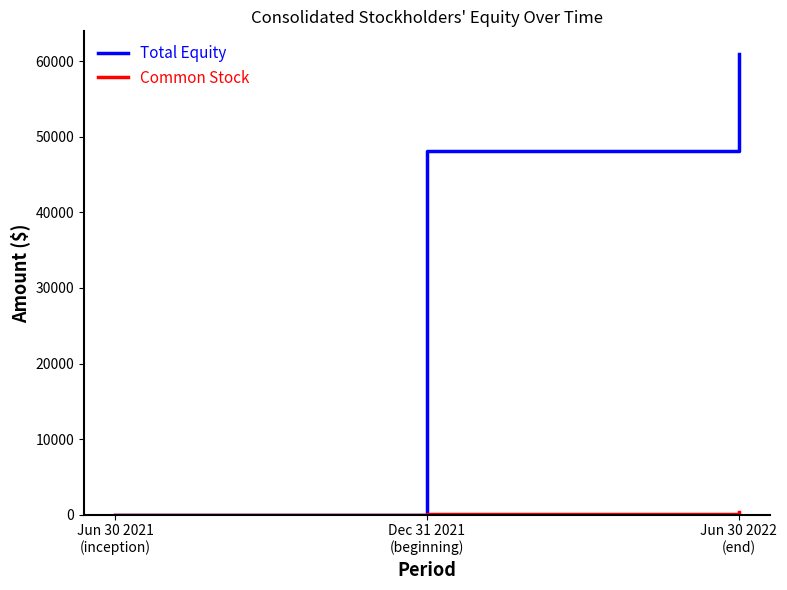

Which series has the largest range (max minus min)?

Total Equity